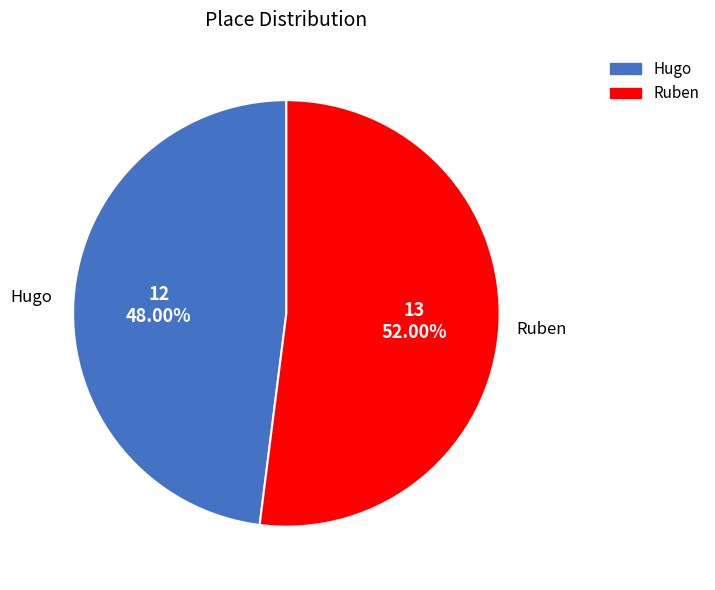

What is the smallest slice in the pie chart?

Hugo